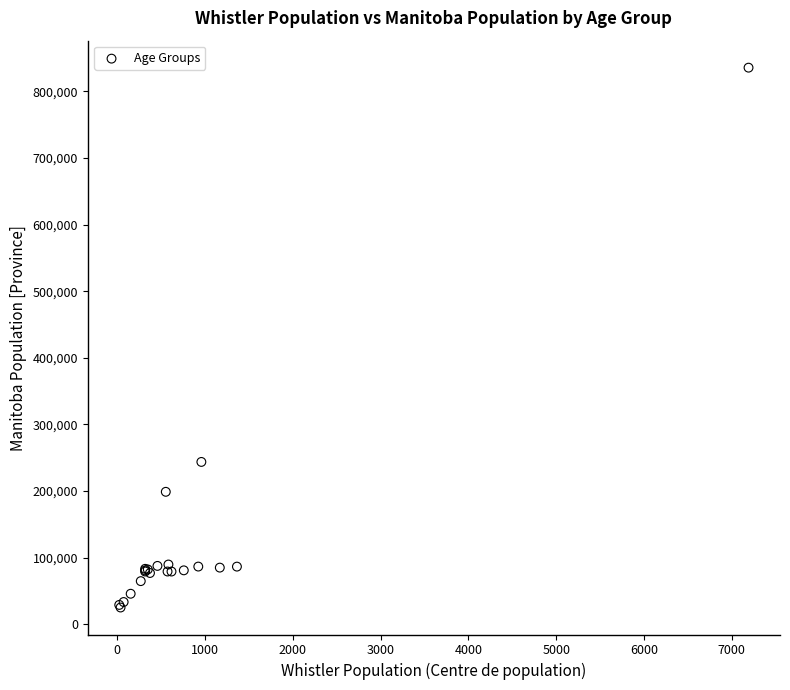

What Y value in the scatter plot is closest to 430447?

243820